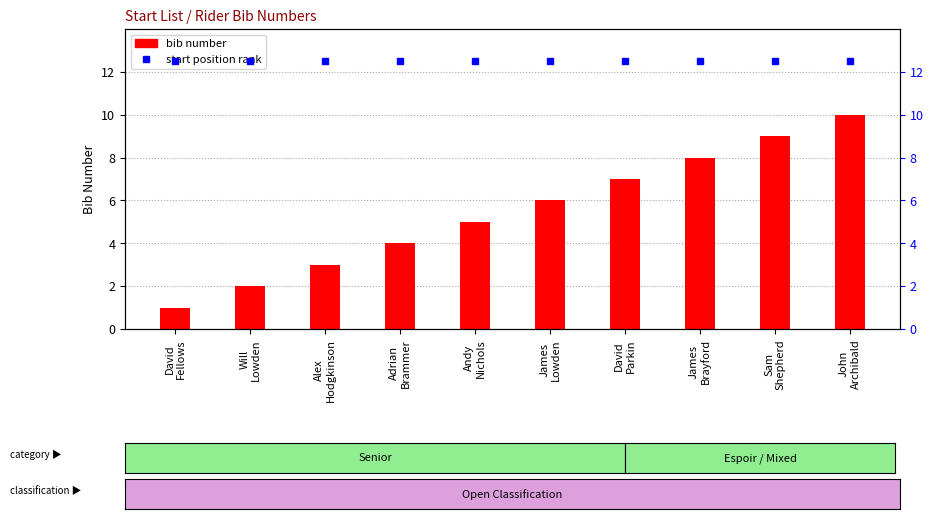

Which category has the highest value across all series?

John
Archibald